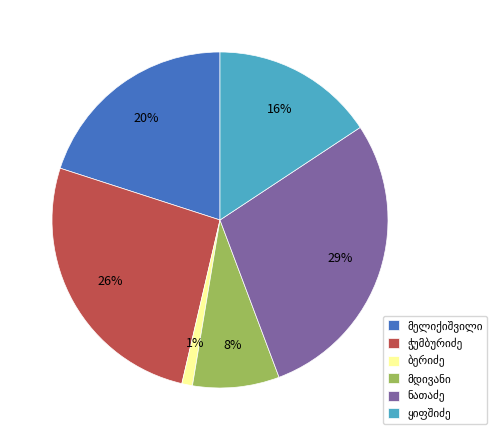

To the nearest percent, what is the average slice percentage?

17%